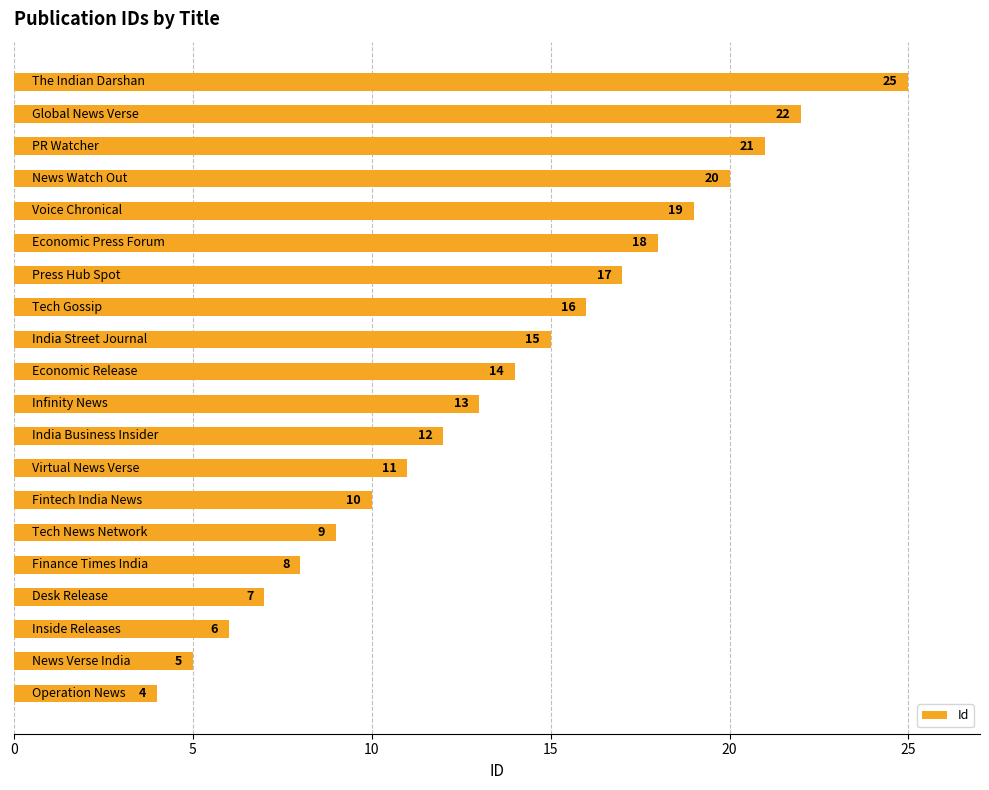

What is the average value?

14